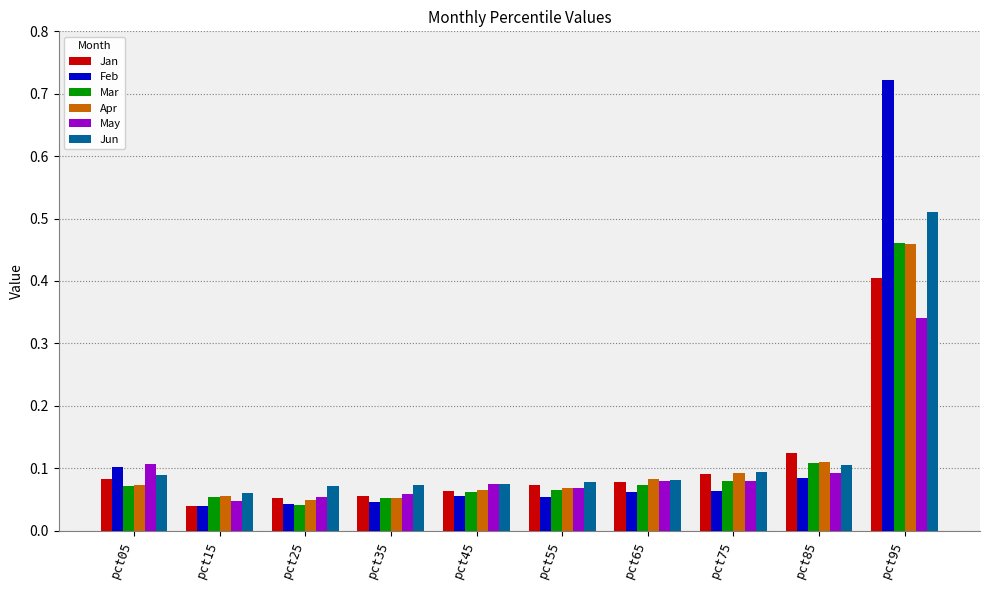

How many bars are there in each group?

6